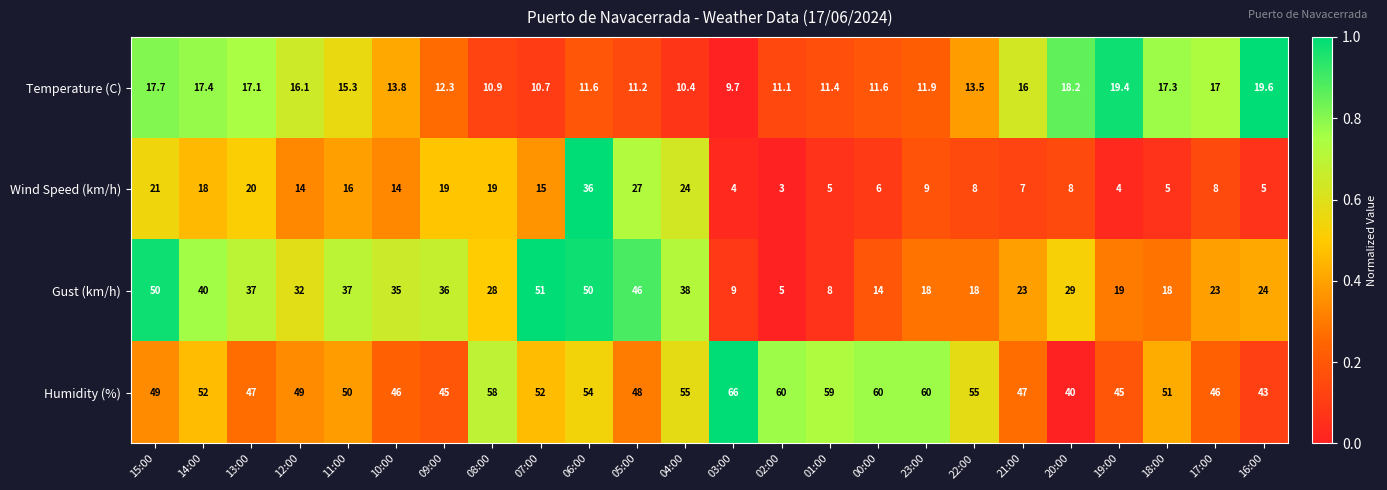

Which series changed the most between 10:00 and 21:00?

Gust (km/h)